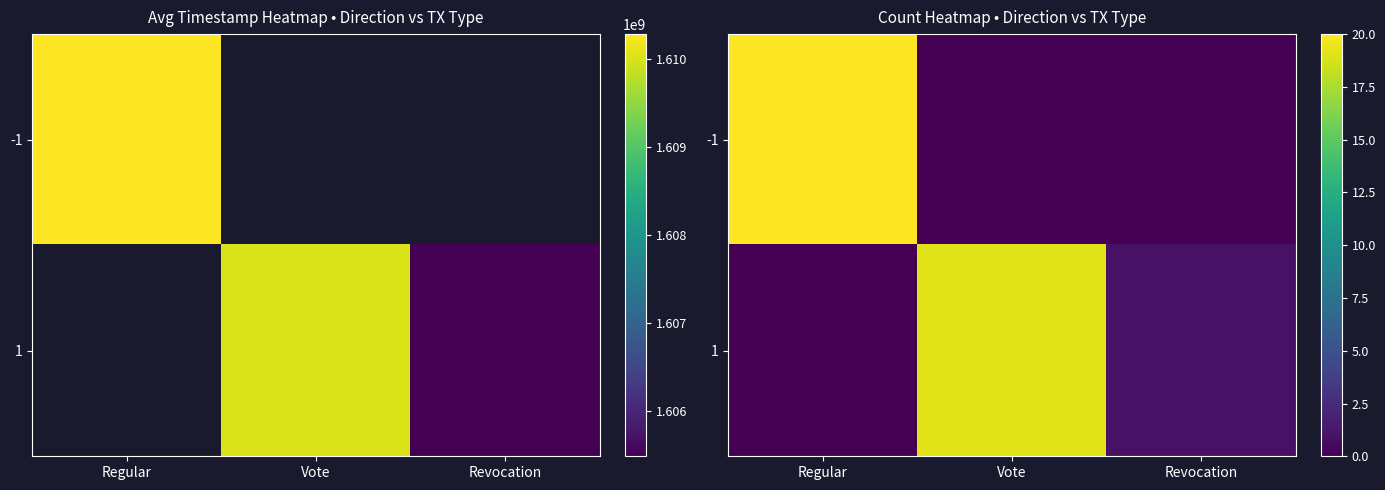

How many positive values does the 1 series have?

2